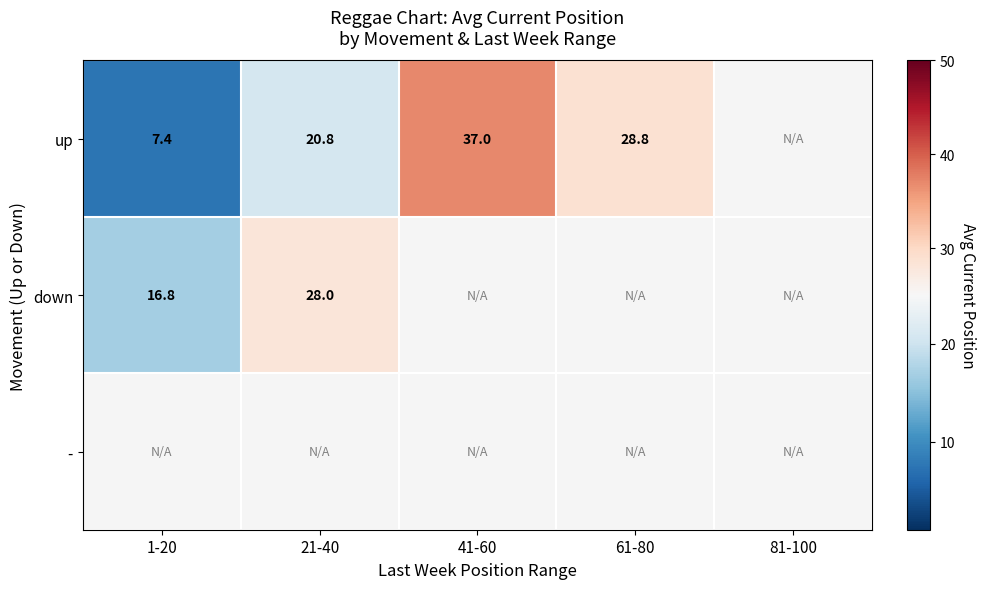

The up series shows 20.8 at 21-40. True or false?

True